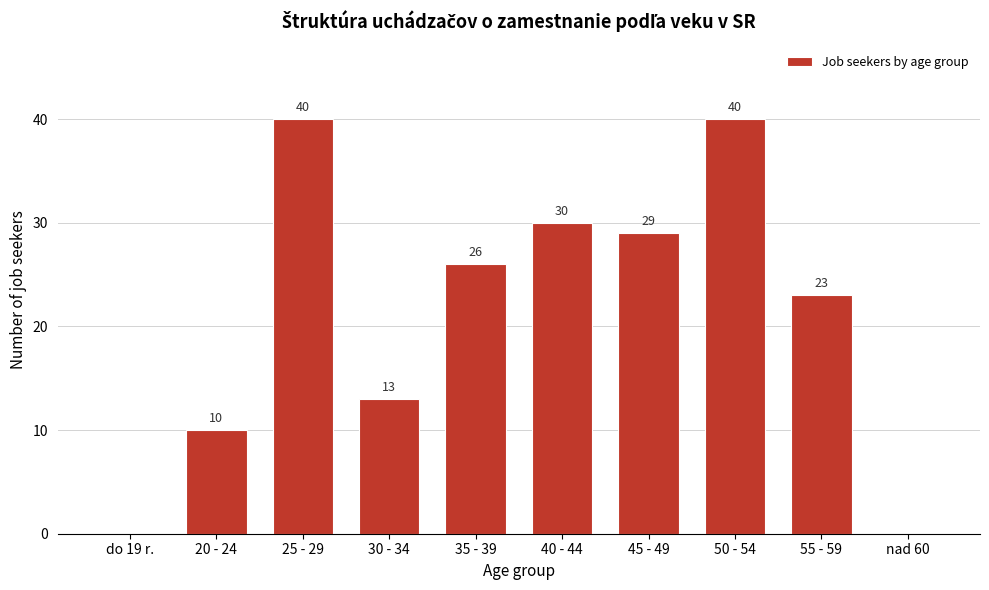

Reading right to left, list all the values displayed in this chart.

nad 60=0	55 - 59=23	50 - 54=40	45 - 49=29	40 - 44=30	35 - 39=26	30 - 34=13	25 - 29=40	20 - 24=10	do 19 r.=0